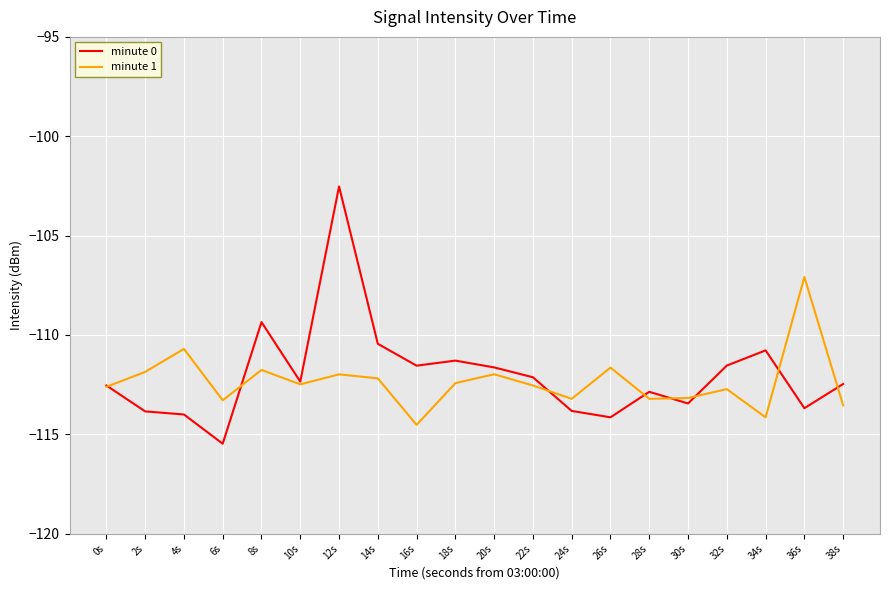

What is the approximate value of minute 1 at 2s?

-111.9